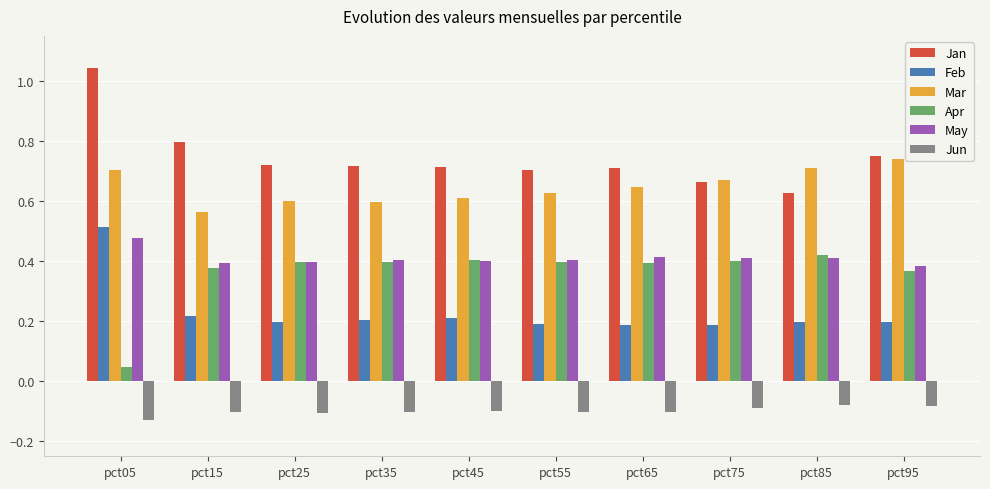

What is the difference between the highest and lowest values at pct65?

0.8